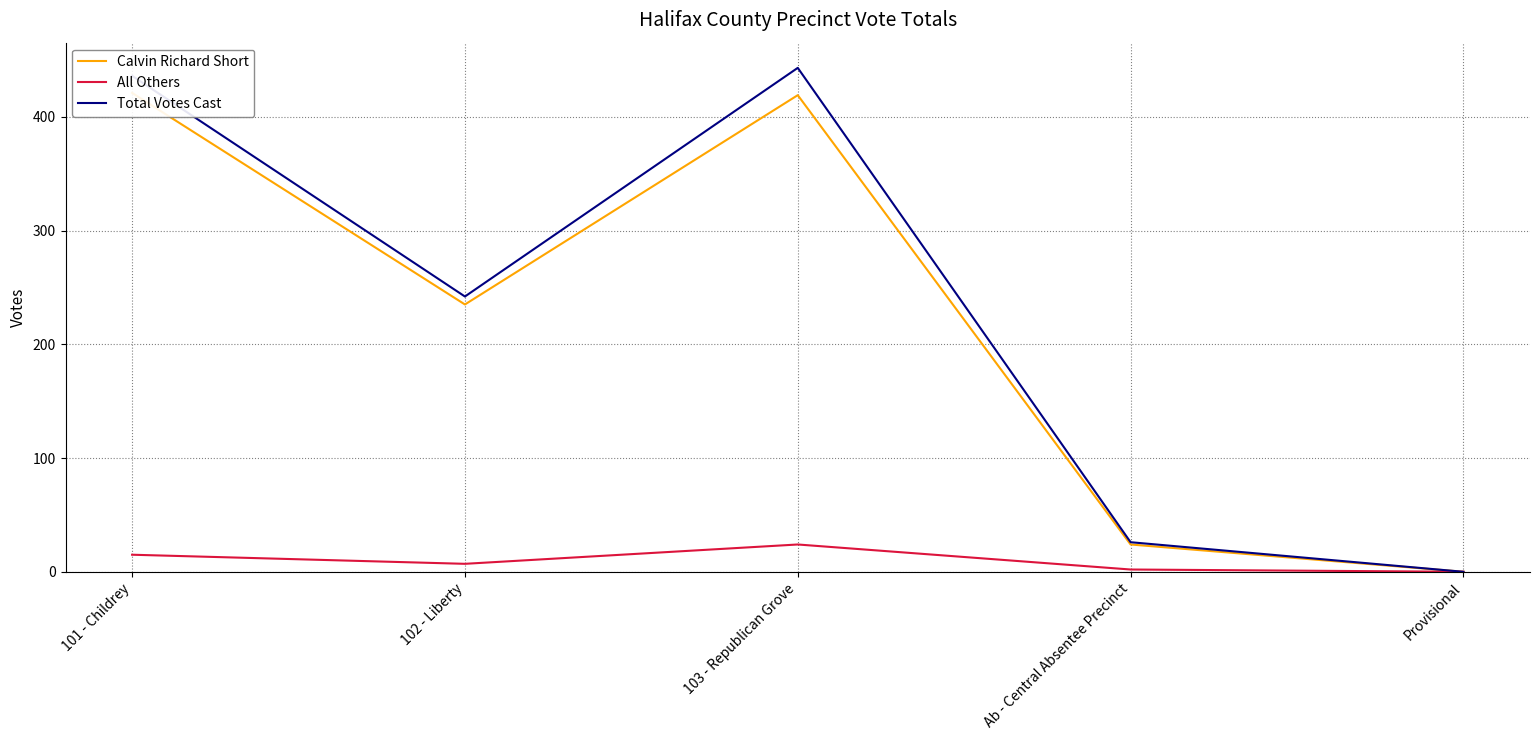

Where does the Calvin Richard Short series first go above 235?

101 - Childrey